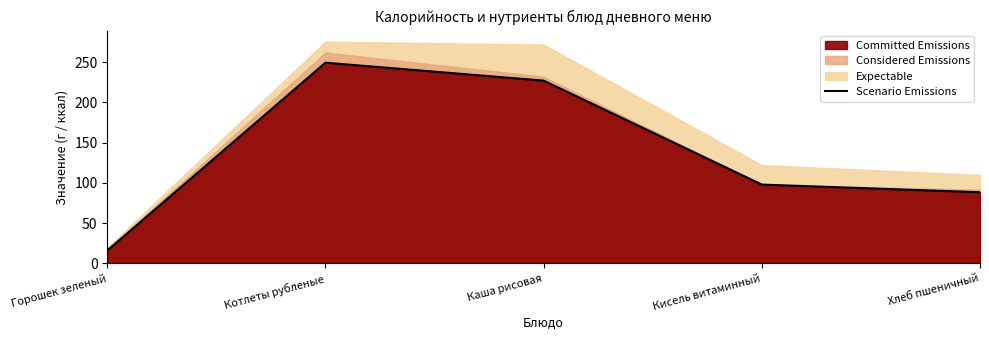

What is the ratio of the value at Каша рисовая to the value at Кисель витаминный?

2.3